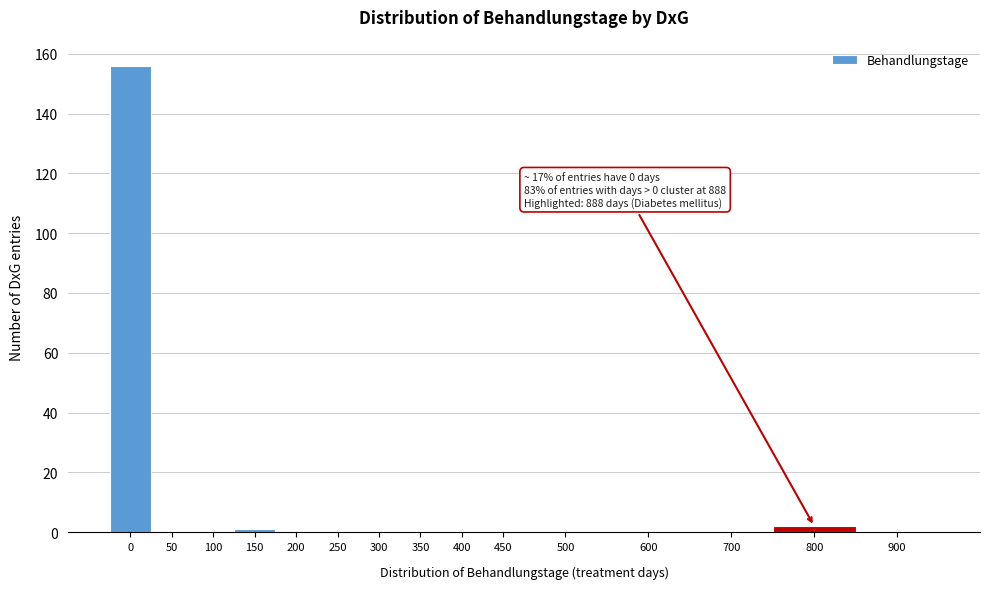

Reading left to right, extract all data points from this chart.

0=156	50=0	100=0	150=1	200=0	250=0	300=0	350=0	400=0	450=0	500=0	600=0	700=0	800=2	900=0